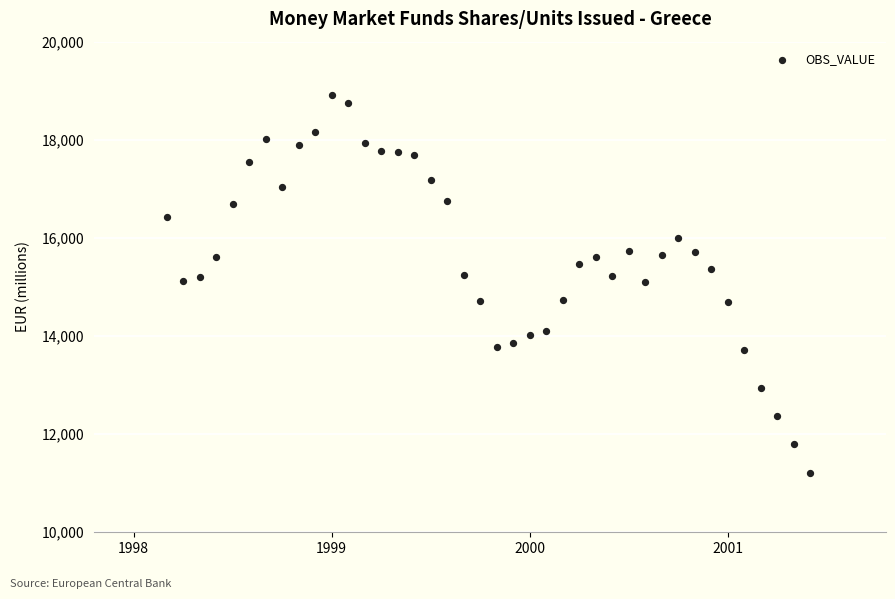

What is the range of X values (max minus min)?

3.2